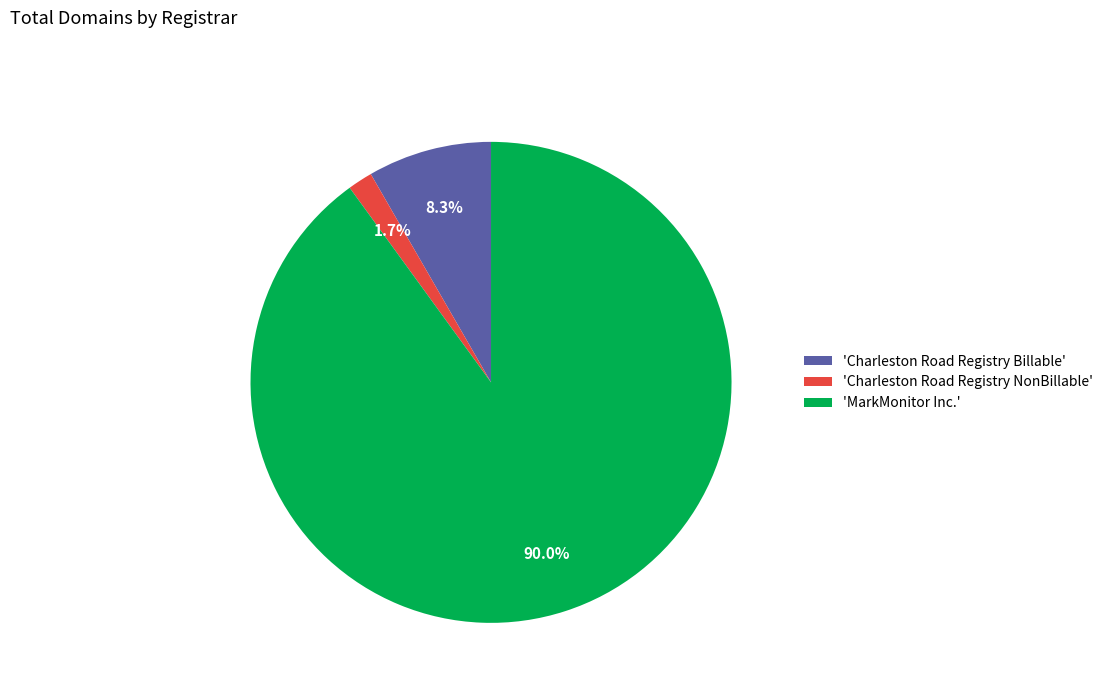

Count the number of slices in the pie.

3